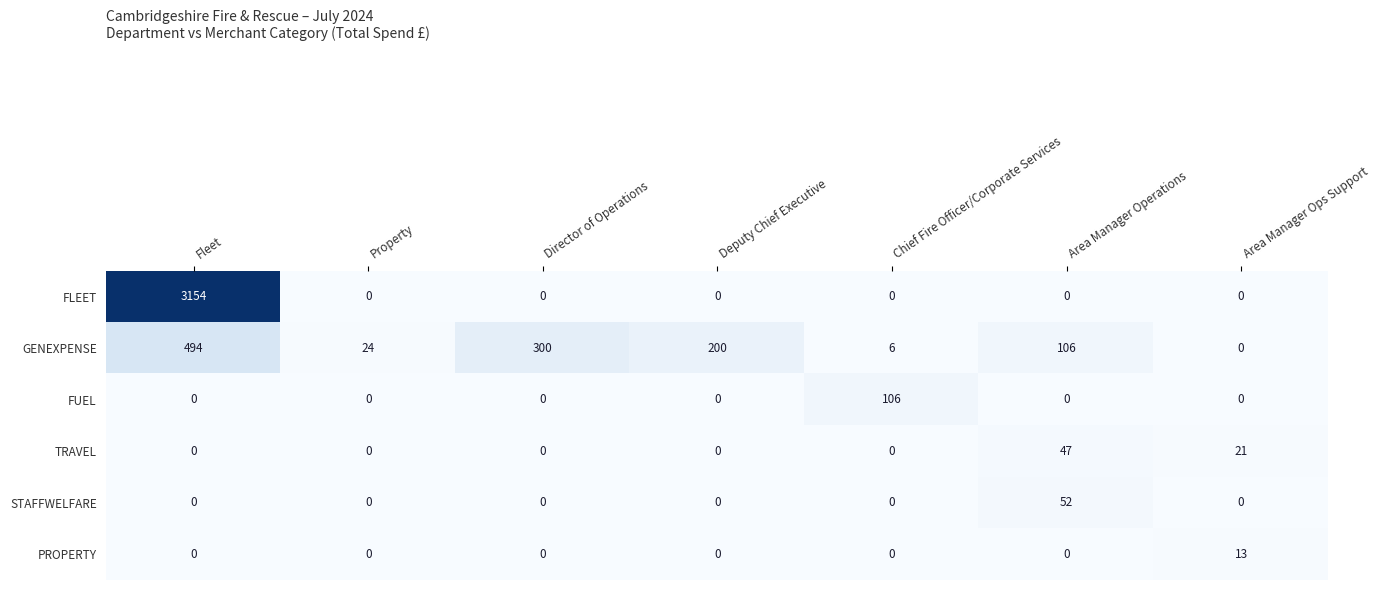

What is the difference between the highest and lowest values at Director of Operations?

300